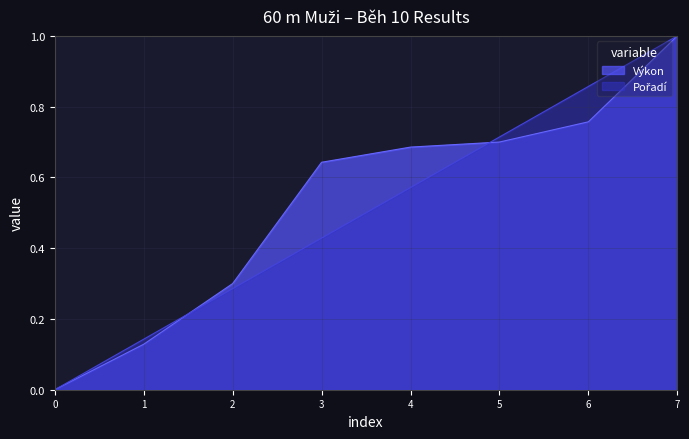

How many intersections are there between Výkon and Pořadí?

2